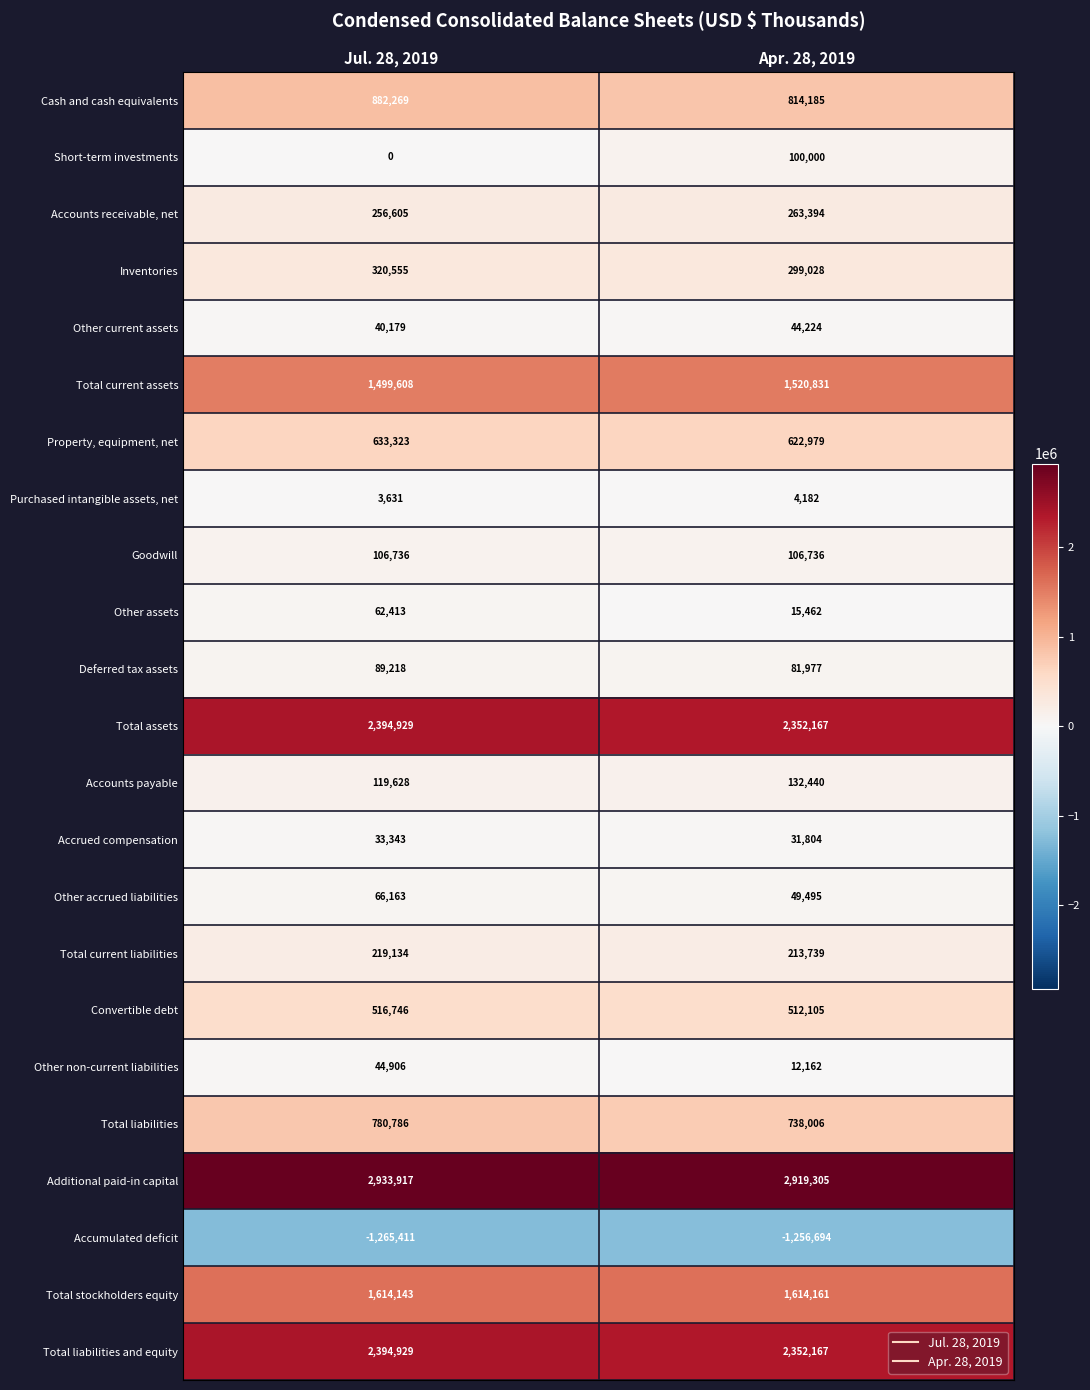

Rank the categories by Accrued compensation value from lowest to highest.

Apr. 28, 2019, Jul. 28, 2019